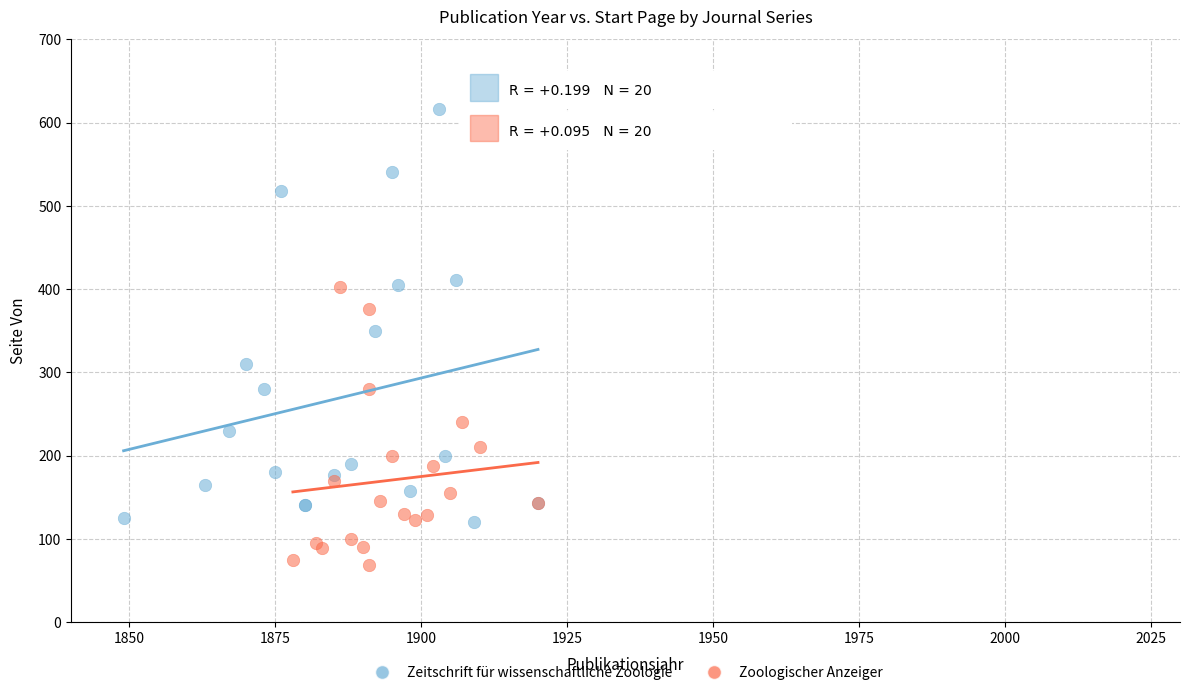

Which series contains the highest Y value?

Zeitschrift für wissenschaftliche Zoologie